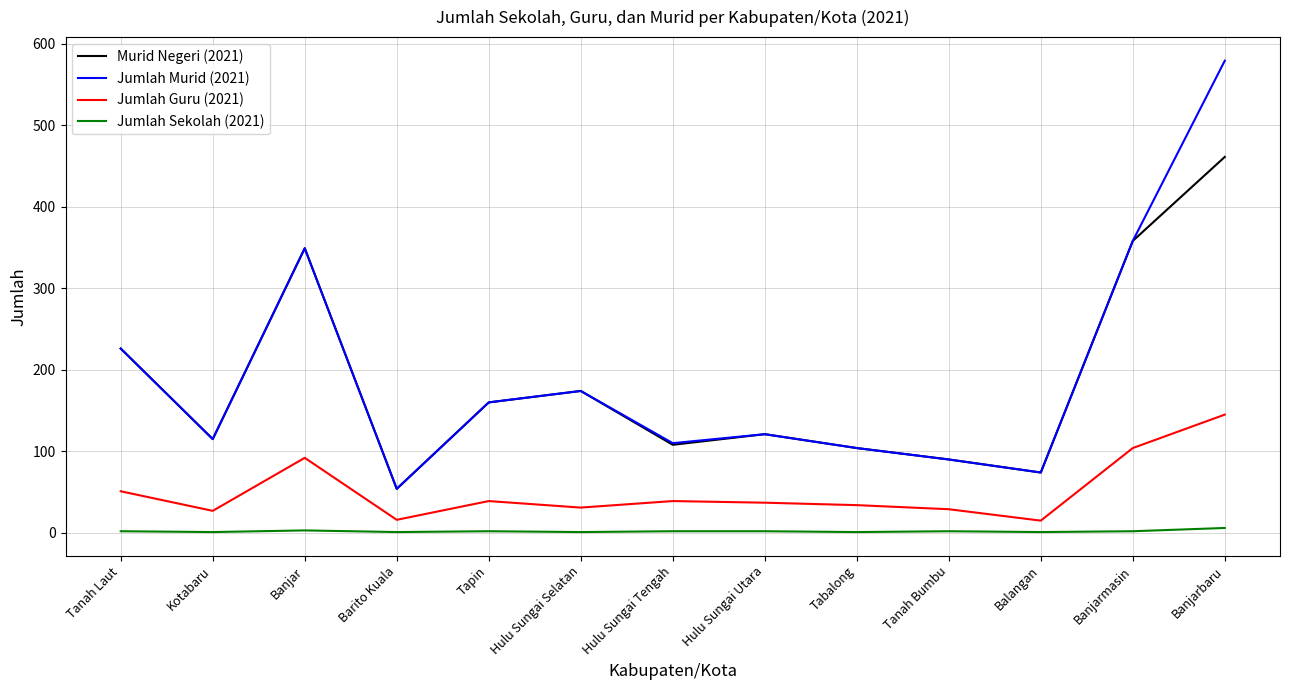

Does the chart have visible grid lines?

Yes